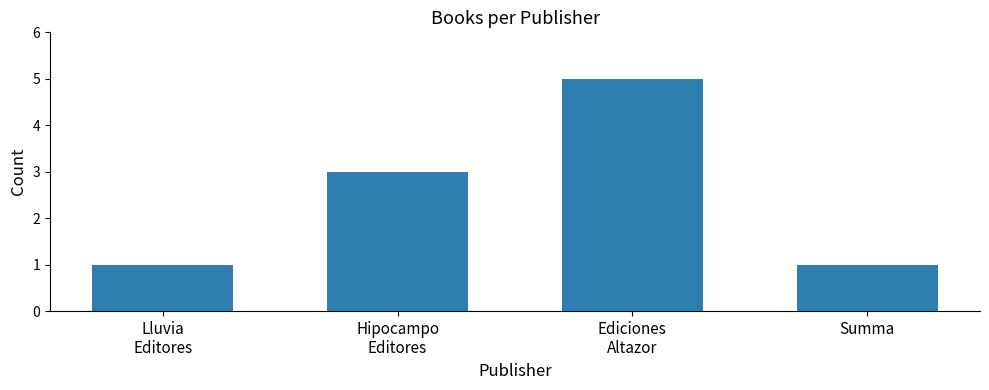

What position from the left is Summa?

4